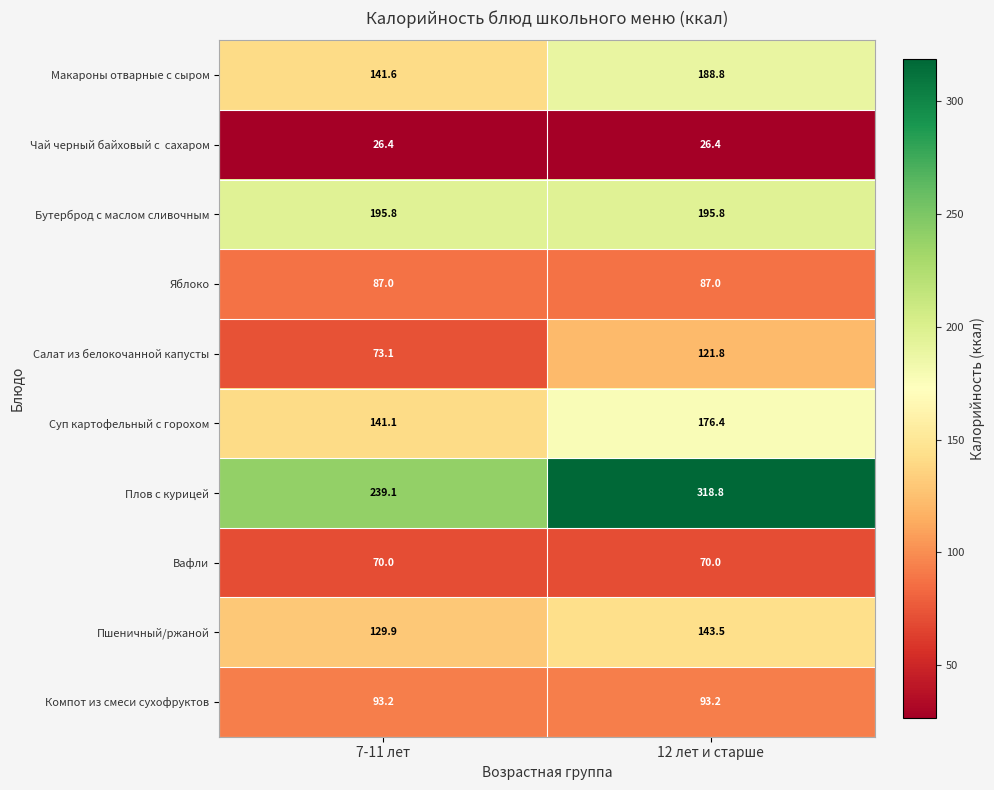

What is the minimum value shown in the chart?

26.4